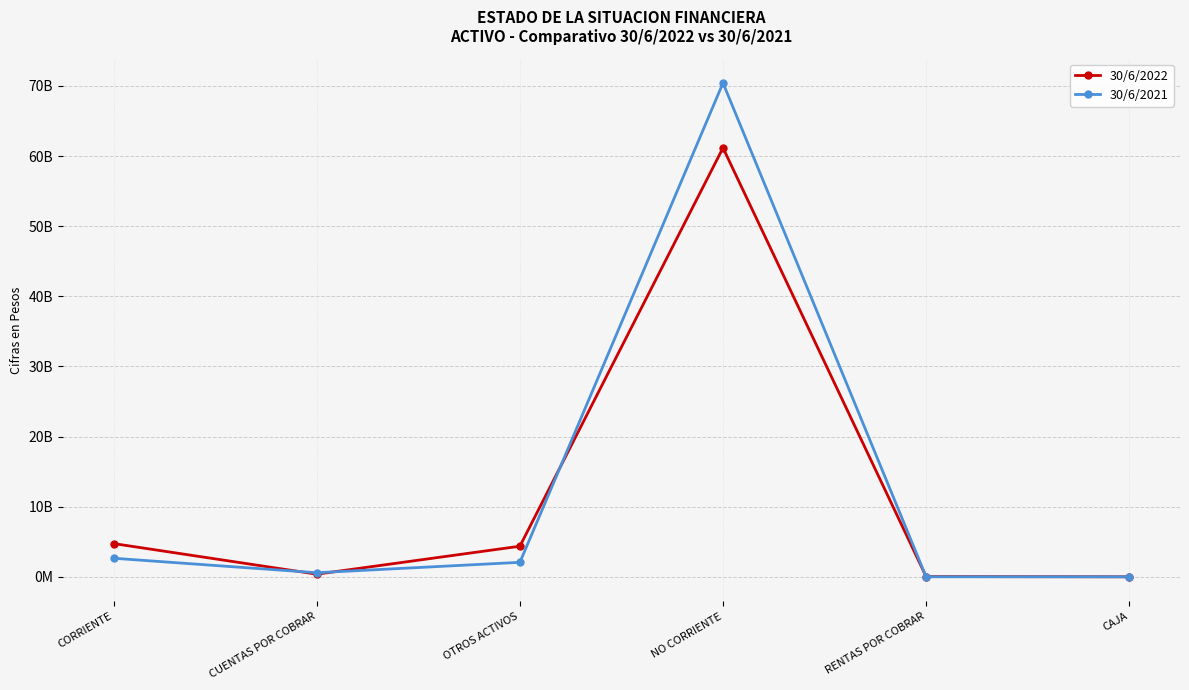

What value does the 30/6/2022 series have at RENTAS POR COBRAR?

33210106